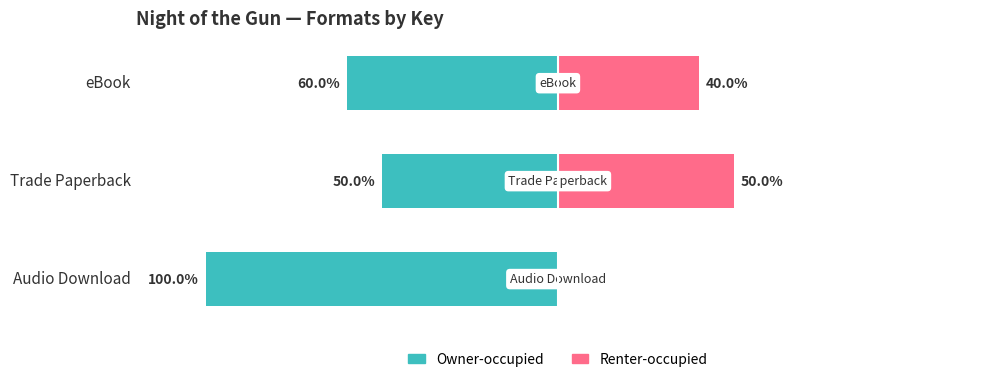

What is the highest value of the Owner-occupied series?

-50